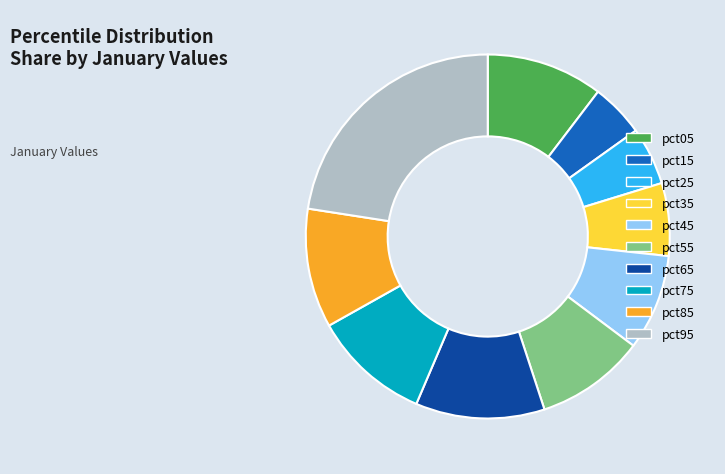

Which has a higher value, pct35 or pct95?

pct95